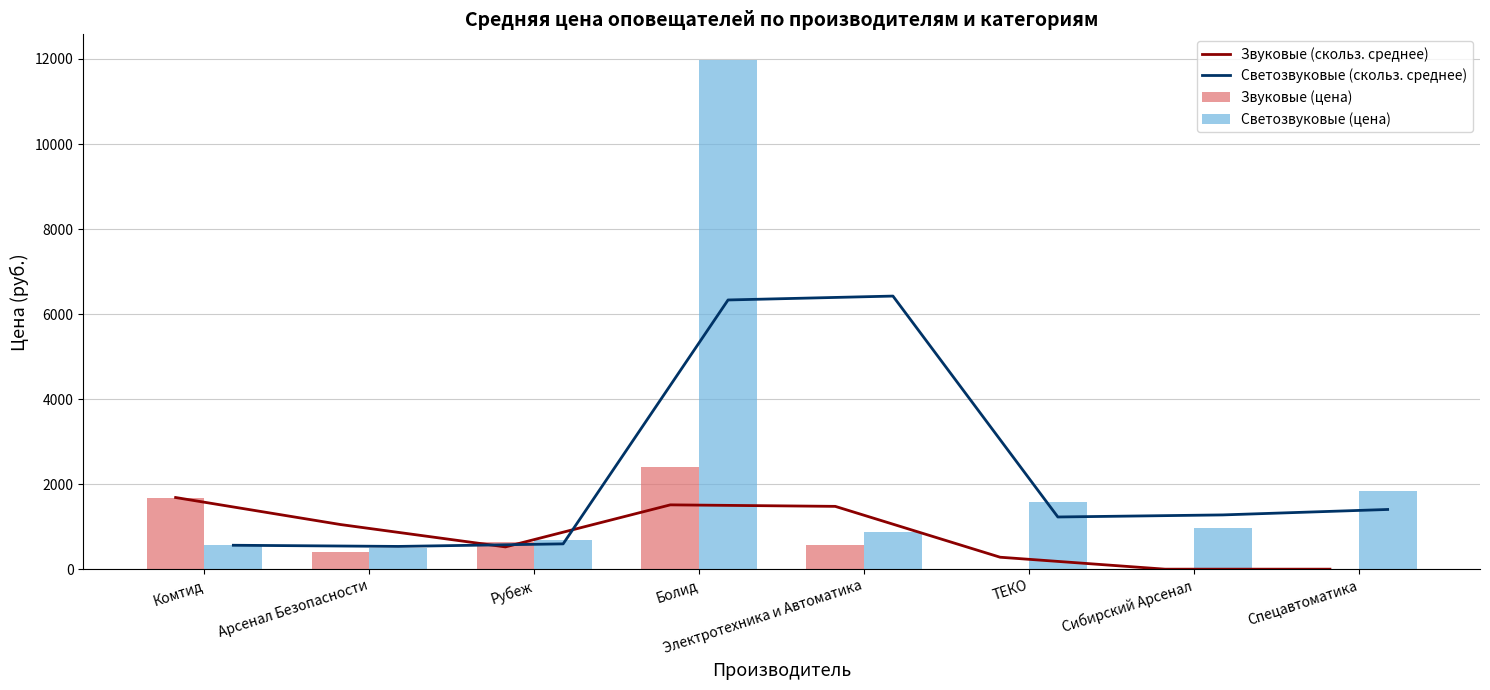

Which series has the largest total across all categories?

Светозвуковые (цена)